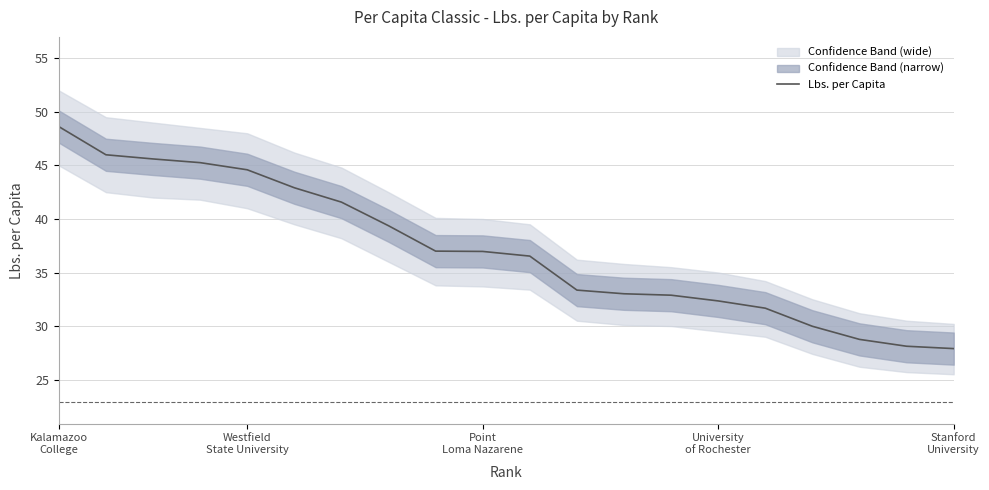

What is the average value?

37.1